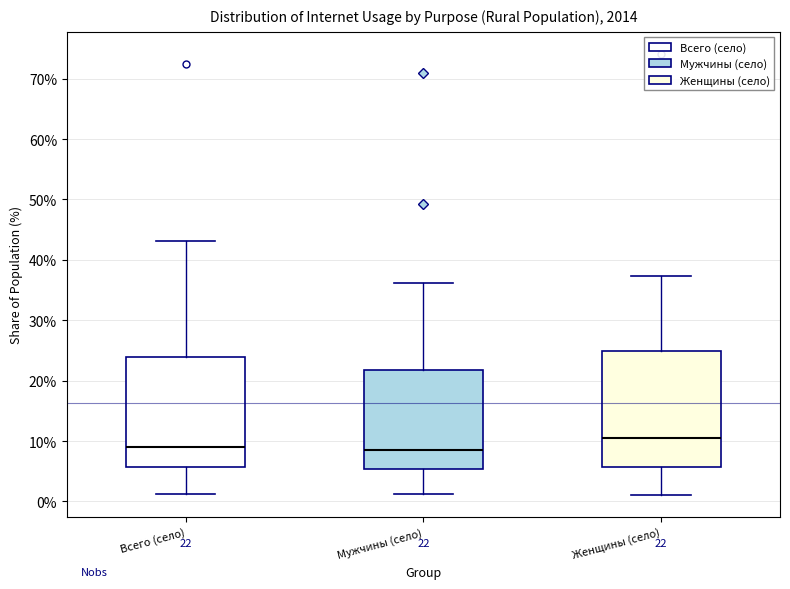

Which box is the tallest, from its lower edge to its upper edge?

Женщины (село)